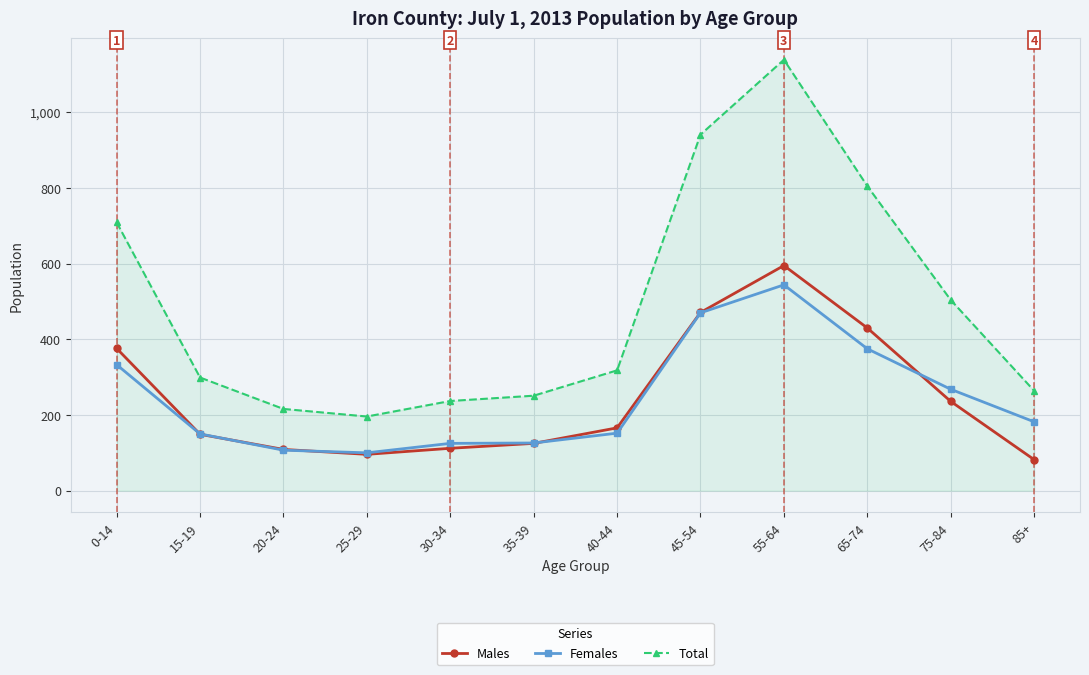

True or false: Females has more than 2 interior local peaks.

False